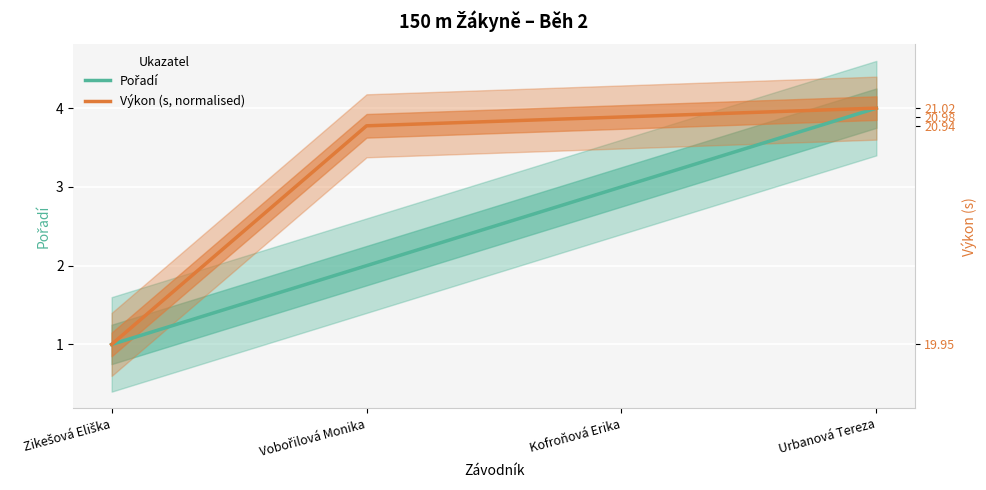

What is the average value of the Pořadí series?

2.5